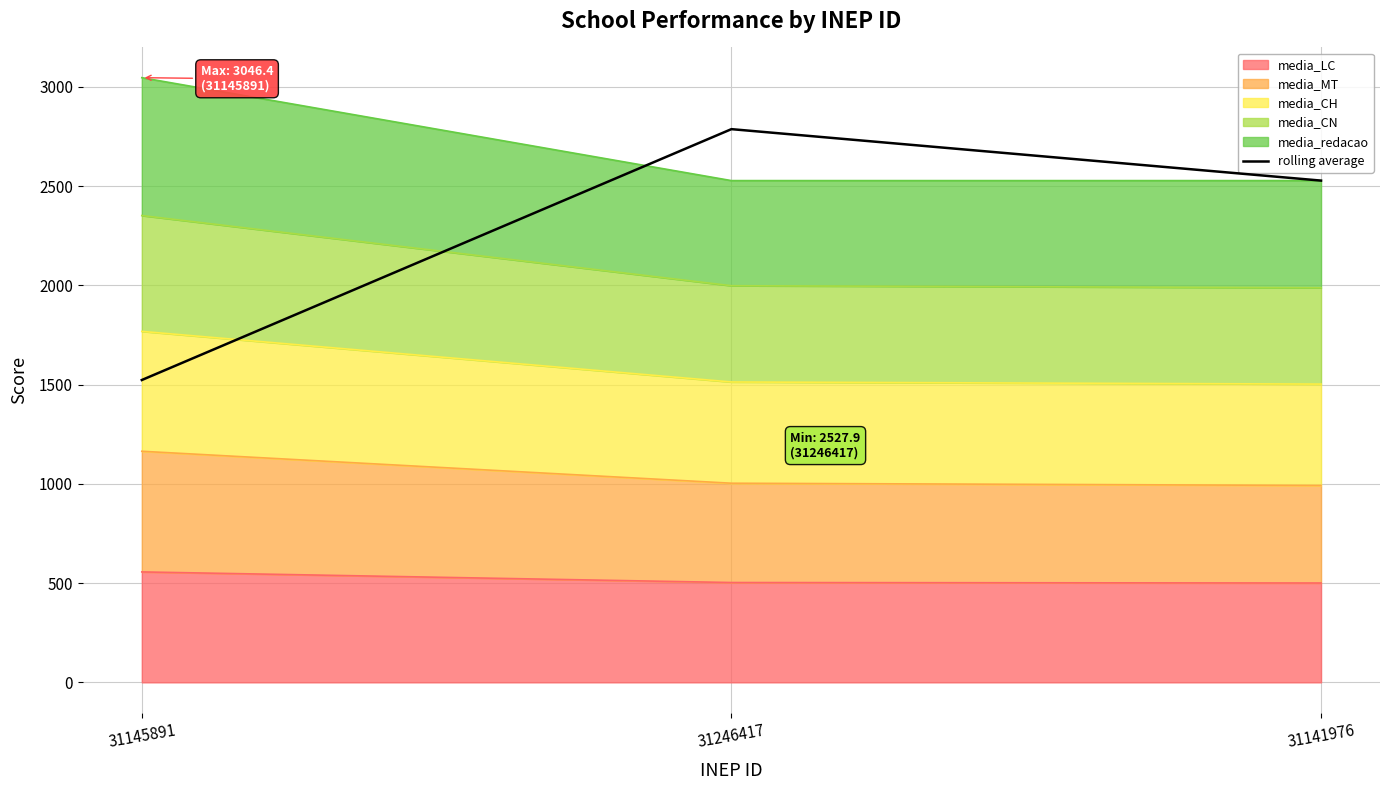

How many lines are shown in the chart?

1